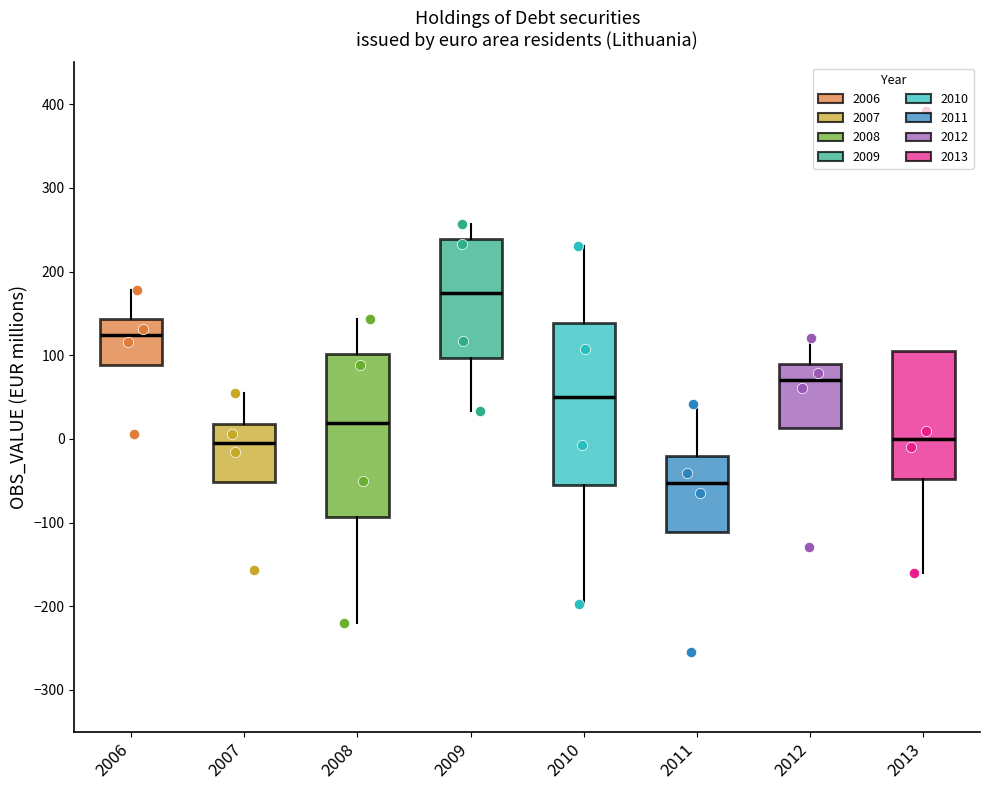

Reading left to right, transcribe this box plot: for each box, give where its median line is, the range the box spans, and where its two whiskers end, as read against the y-axis. The values are not printed on the chart, so give them approximately, as read against the axis.

2006: median 120, box 90 to 140, whiskers 90 to 180
2007: median 0, box -50 to 20, whiskers -50 to 60
2008: median 20, box -90 to 100, whiskers -220 to 140
2009: median 170, box 100 to 240, whiskers 30 to 260
2010: median 50, box -50 to 140, whiskers -200 to 230
2011: median -50, box -110 to -20, whiskers -110 to 40
2012: median 70, box 10 to 90, whiskers 10 to 120
2013: median 0, box -50 to 110, whiskers -160 to 110